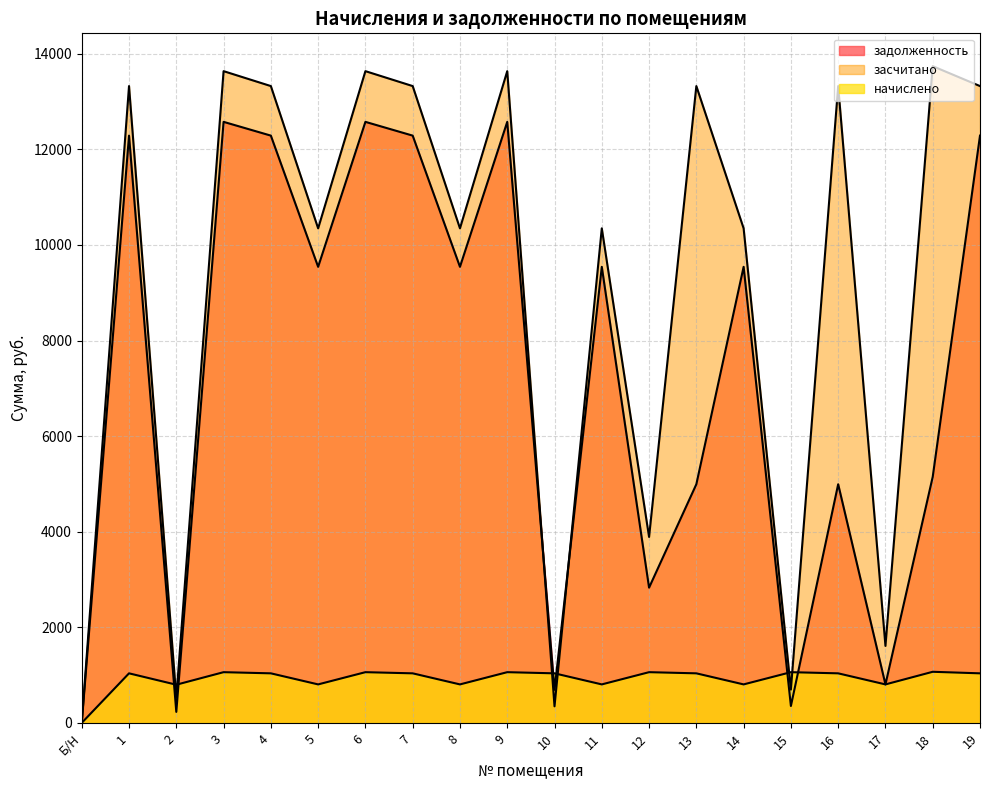

Is the value of начислено at 19 greater than the value of задолженность at 15?

Yes